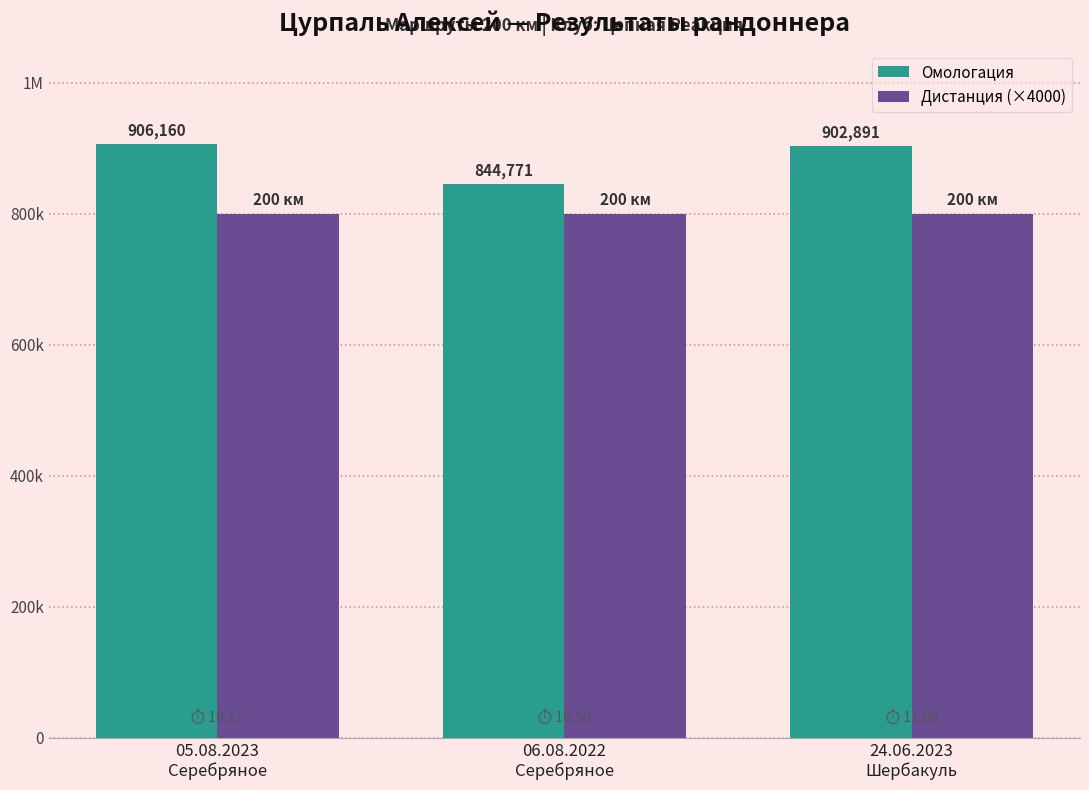

Reading left to right, what are all the values shown in this chart?

Омологация: 05.08.2023
Серебряное=906160	06.08.2022
Серебряное=844771	24.06.2023
Шербакуль=902891
Дистанция (×4000): 05.08.2023
Серебряное=800000	06.08.2022
Серебряное=800000	24.06.2023
Шербакуль=800000